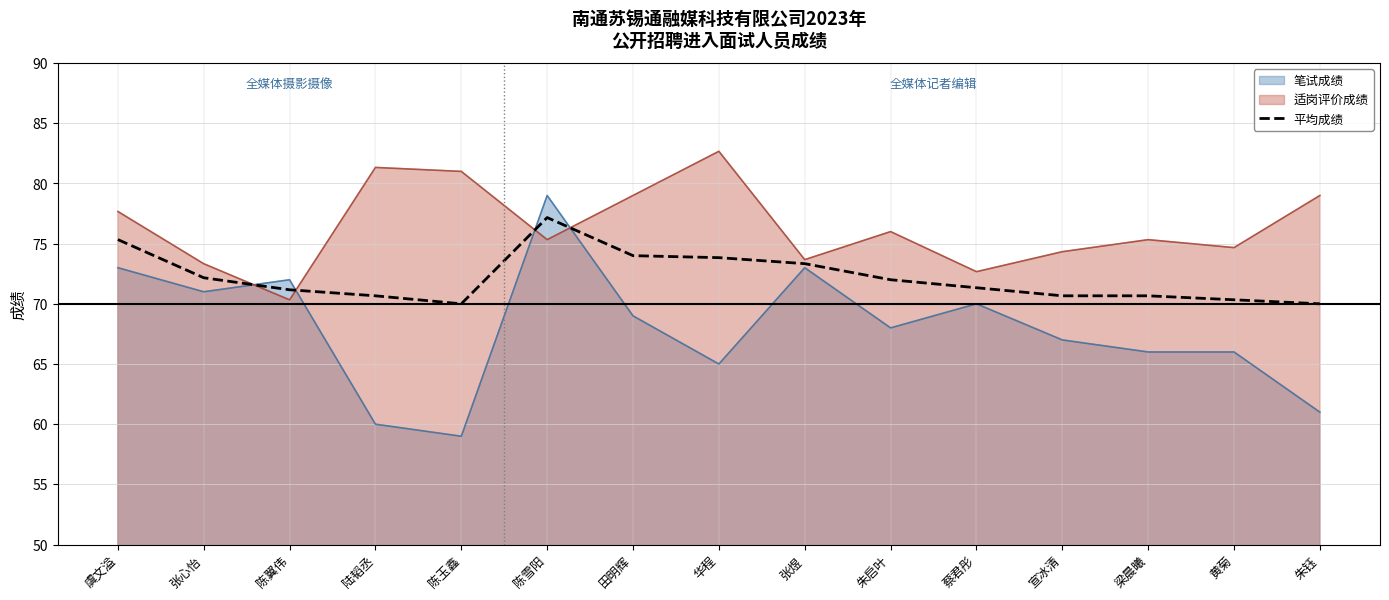

What is the maximum value shown in the chart?

82.7